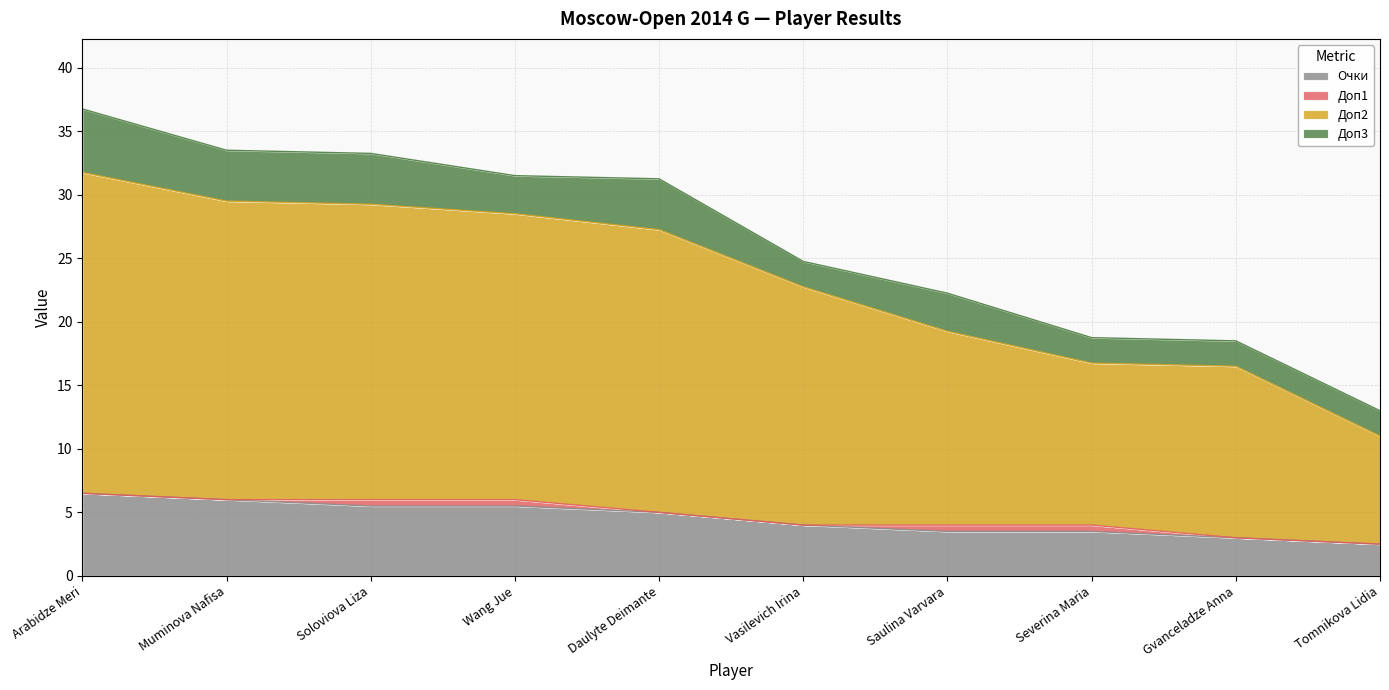

True or false: Доп2 and Очки intersect in this chart.

False